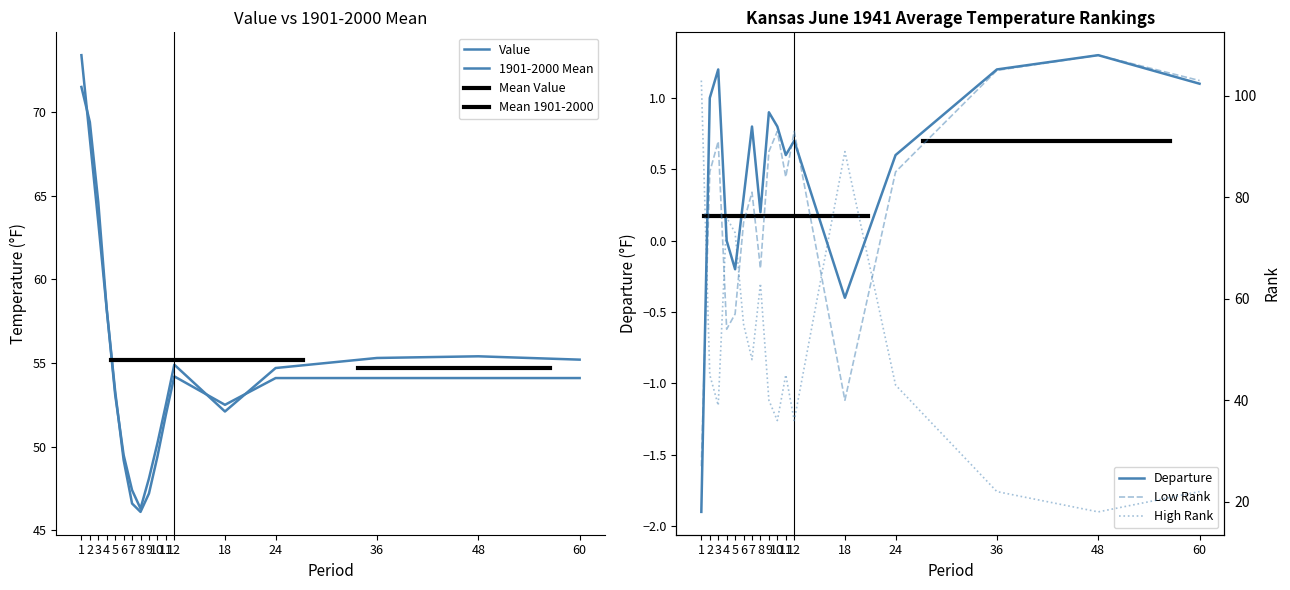

How many values in the Value series are below 54?

8